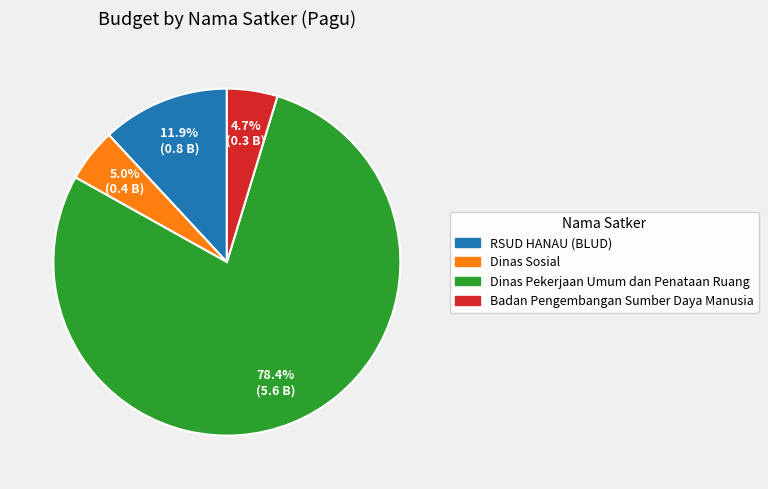

Is there a majority slice in this chart?

Yes